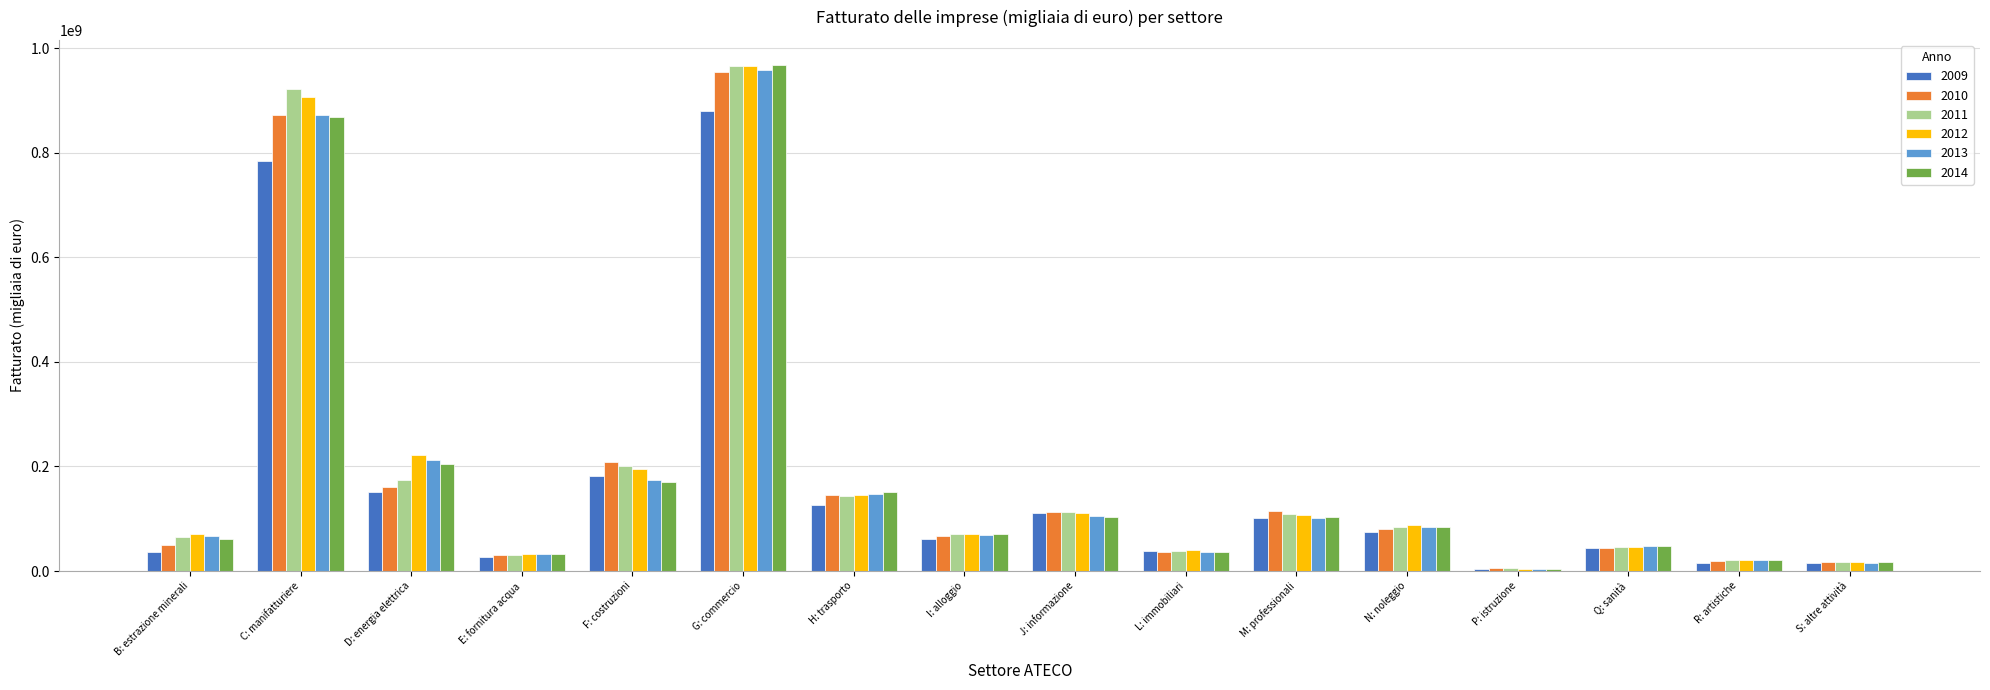

How many groups of bars are there?

16